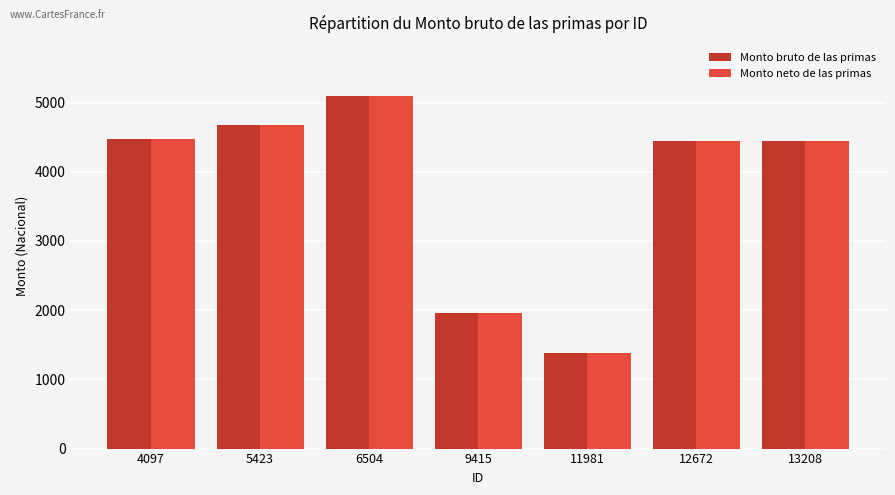

What is the greatest value displayed?

5096.0